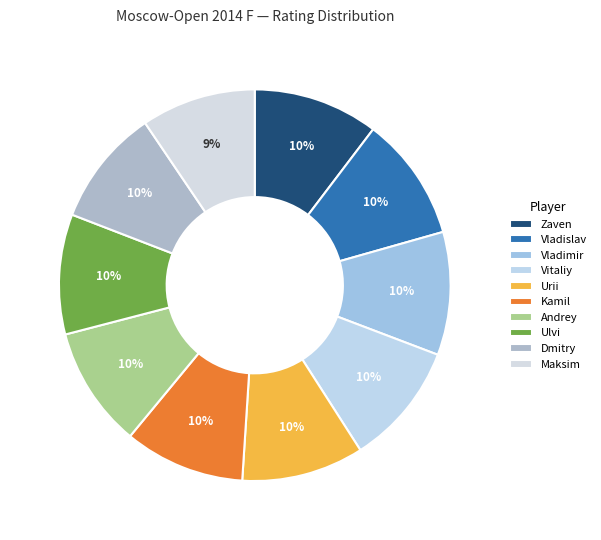

How many slices are in this pie chart?

10